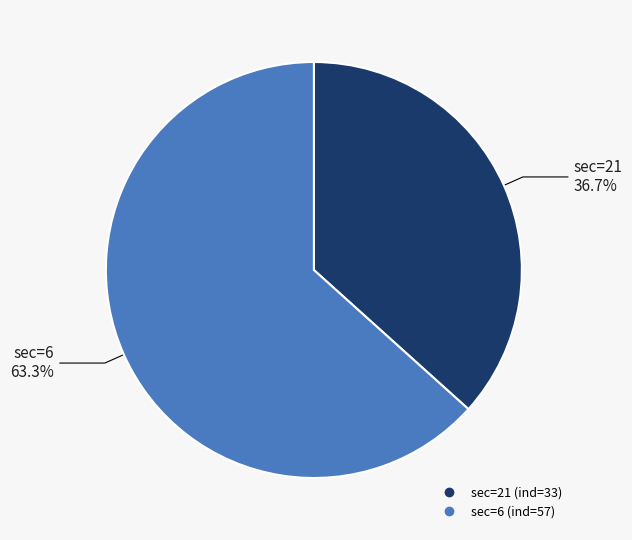

Is there a majority slice in this chart?

Yes